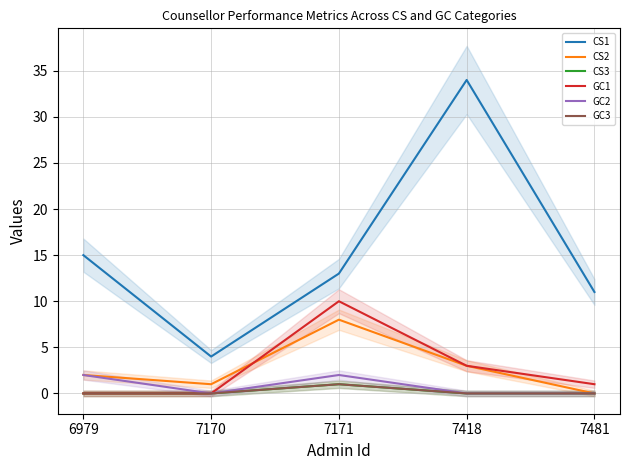

Reading left to right, extract all data points from this chart.

CS1: 15	4	13	34	11
CS2: 2	1	8	3	0
CS3: 0	0	1	0	0
GC1: 0	0	10	3	1
GC2: 2	0	2	0	0
GC3: 0	0	1	0	0